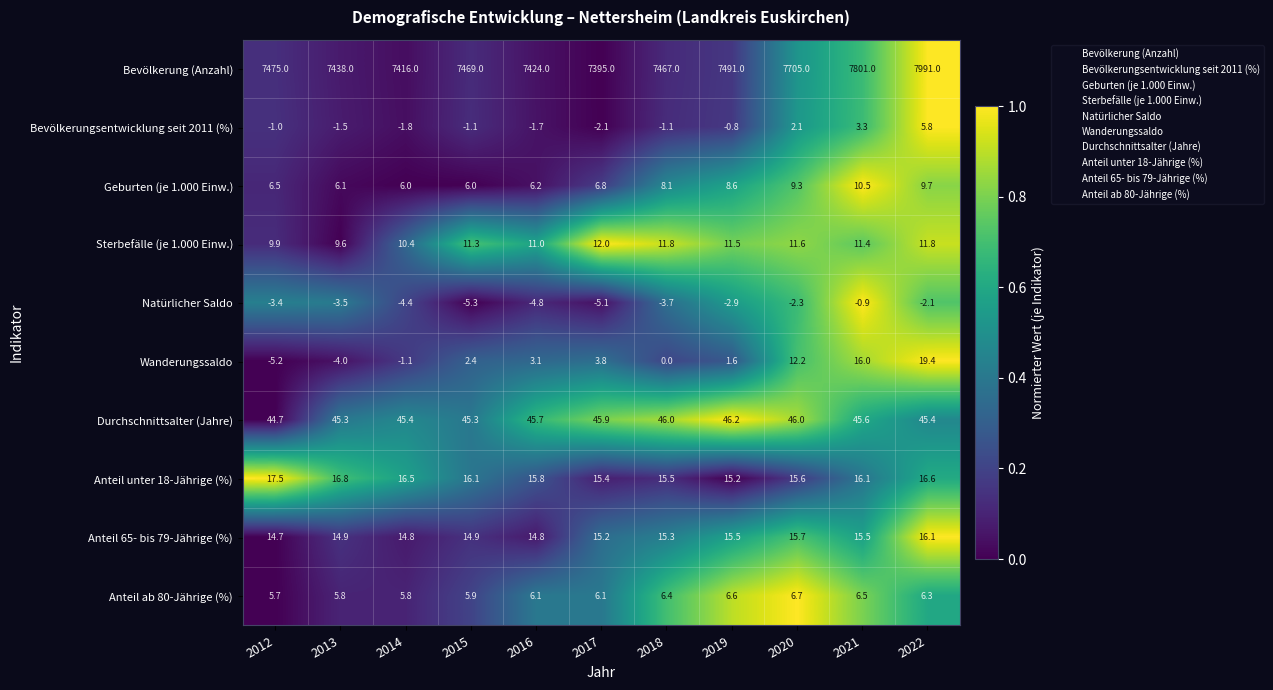

What is the difference between the highest and lowest values at 2020?

7707.3